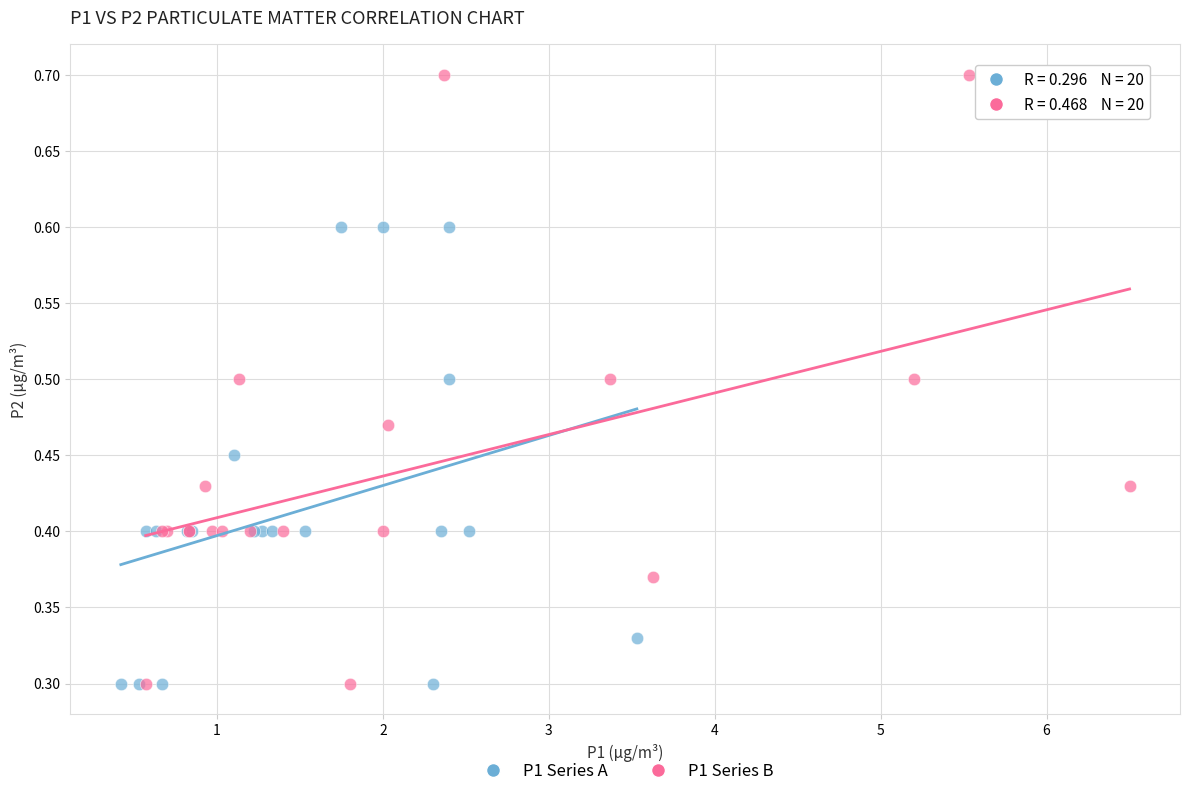

Which series reaches the maximum Y coordinate?

P1 Series B